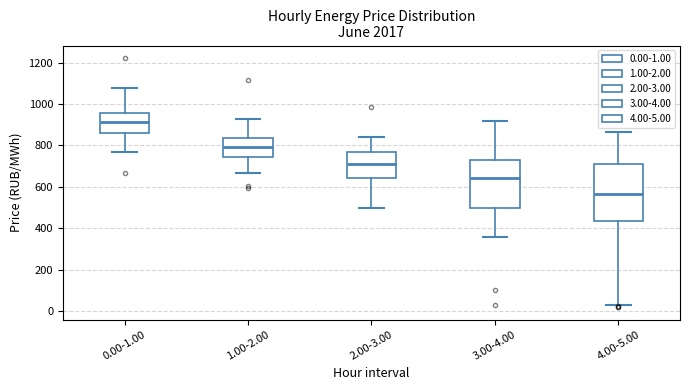

Reading left to right, read every box against the y-axis: the position of its median line, the range the box covers, and the ends of its whiskers. The values are not printed on the chart, so give them approximately, as read against the axis.

0.00-1.00: median 920, box 860 to 960, whiskers 760 to 1080
1.00-2.00: median 800, box 740 to 840, whiskers 660 to 920
2.00-3.00: median 700, box 640 to 760, whiskers 500 to 840
3.00-4.00: median 640, box 500 to 720, whiskers 360 to 920
4.00-5.00: median 560, box 440 to 720, whiskers 20 to 860